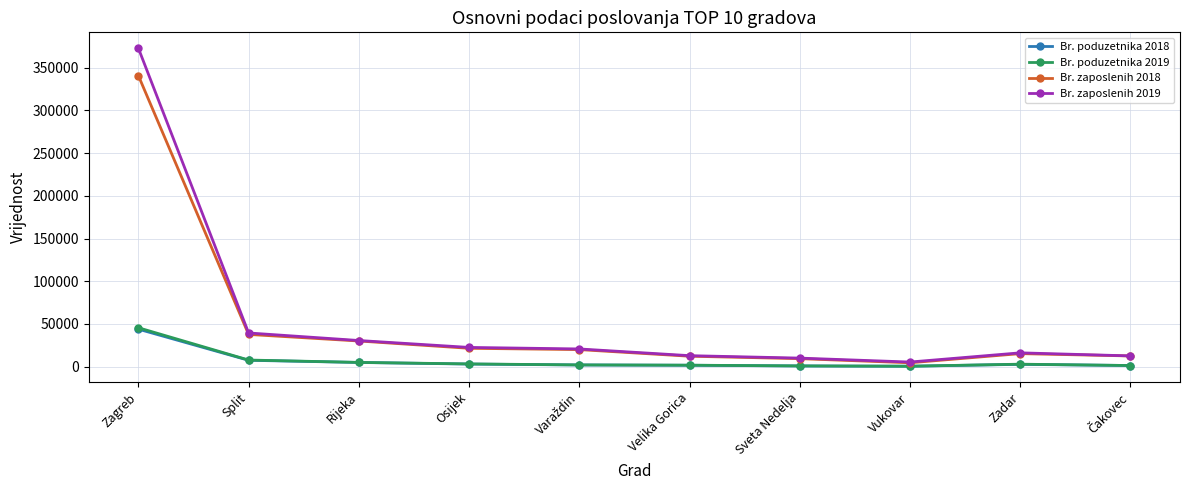

Which series has the widest spread of values?

Br. zaposlenih 2019